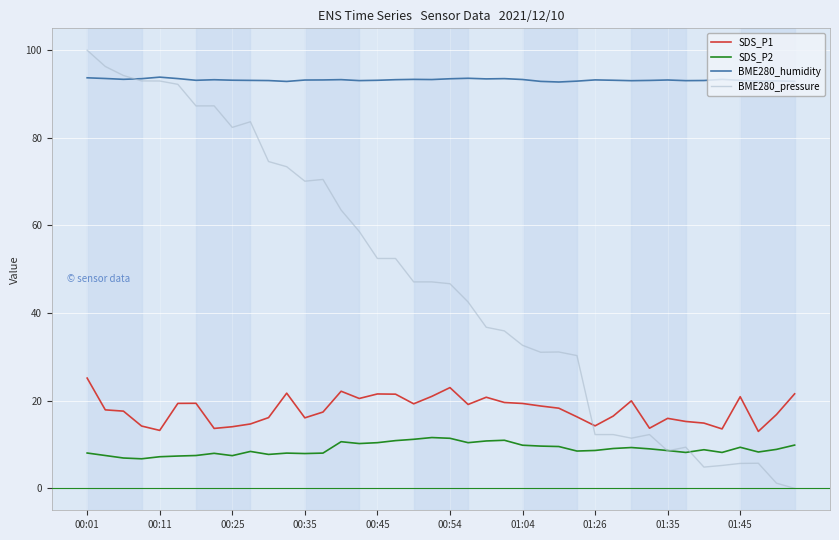

Which series has the largest range (max minus min)?

BME280_pressure